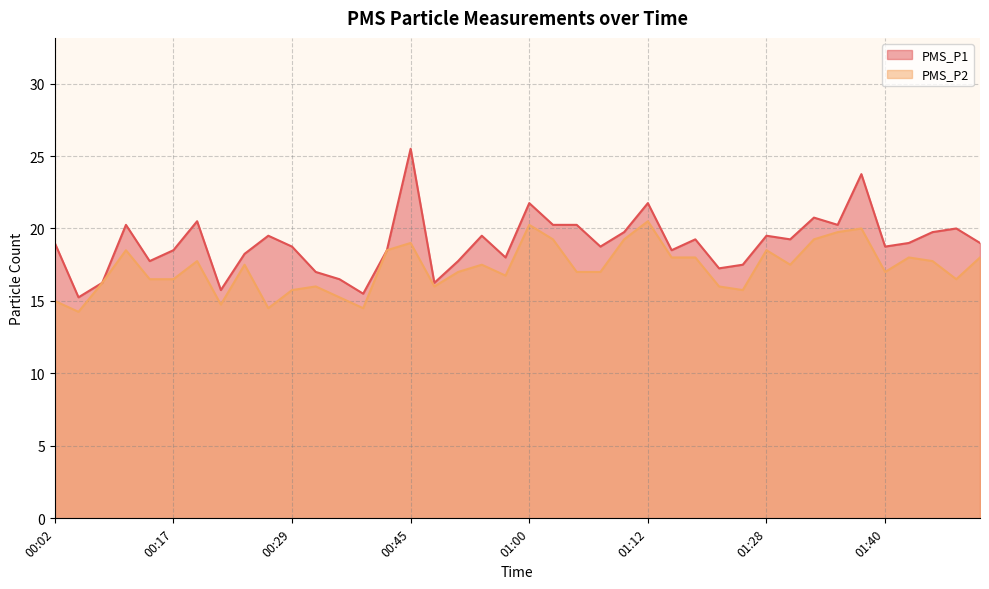

Between 01:35 and 01:40, which is larger?

01:35